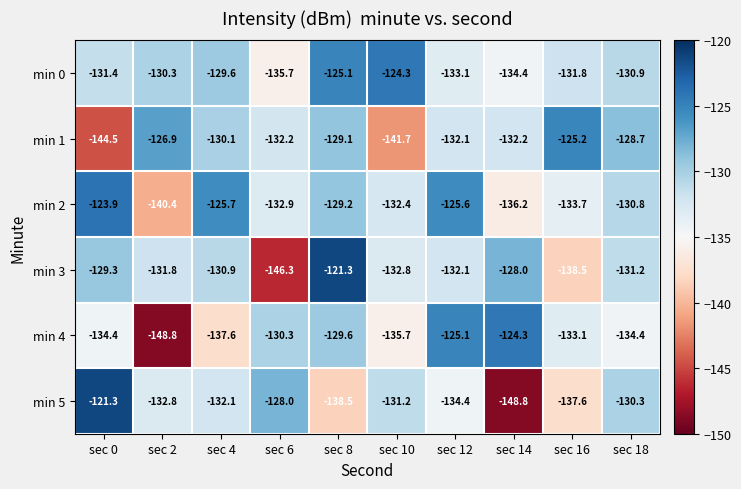

At which category is the sum across all series the highest?

sec 8